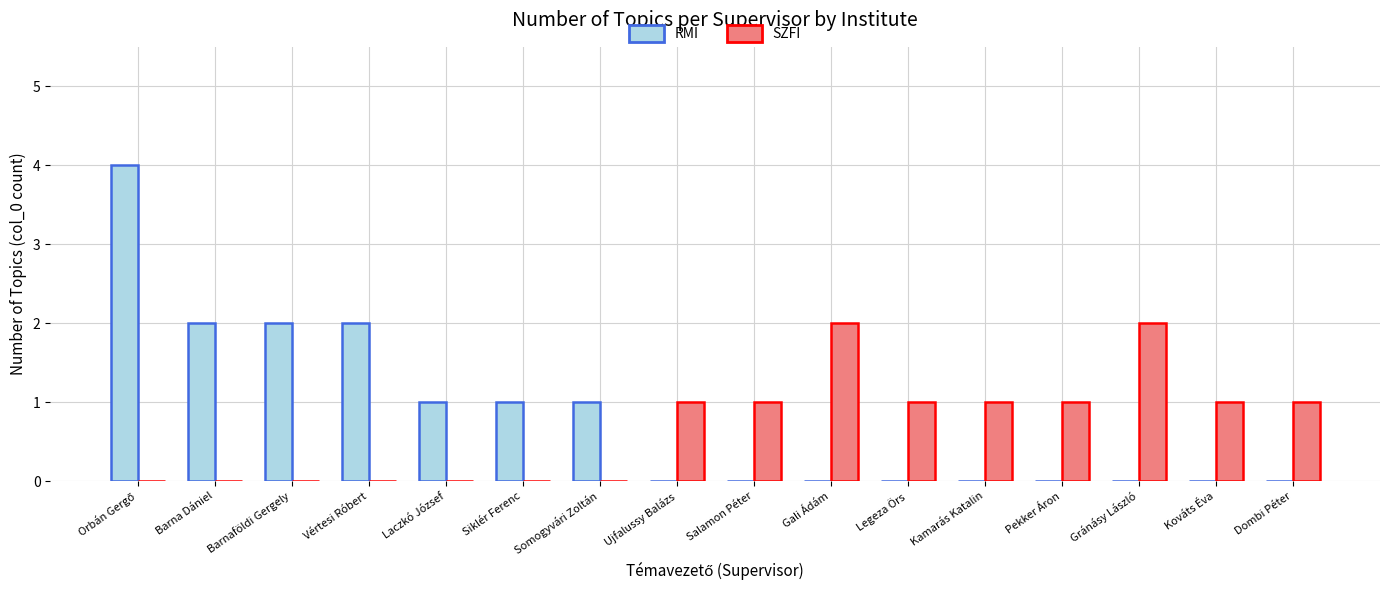

Is it true that RMI equals 0 at Barnaföldi Gergely?

False